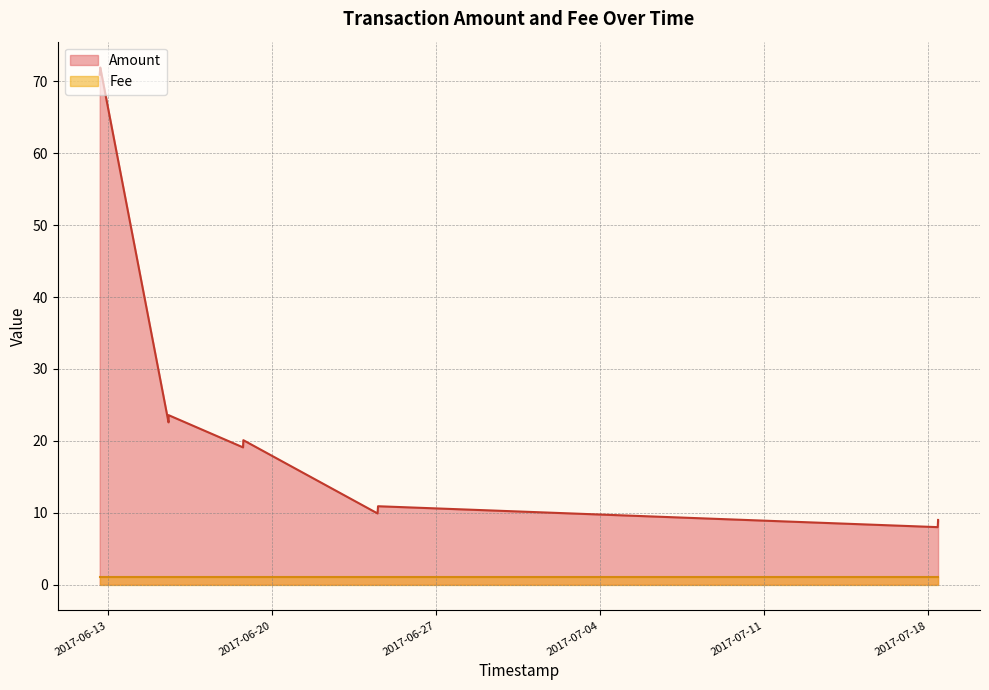

What is the greatest value displayed?

71.9